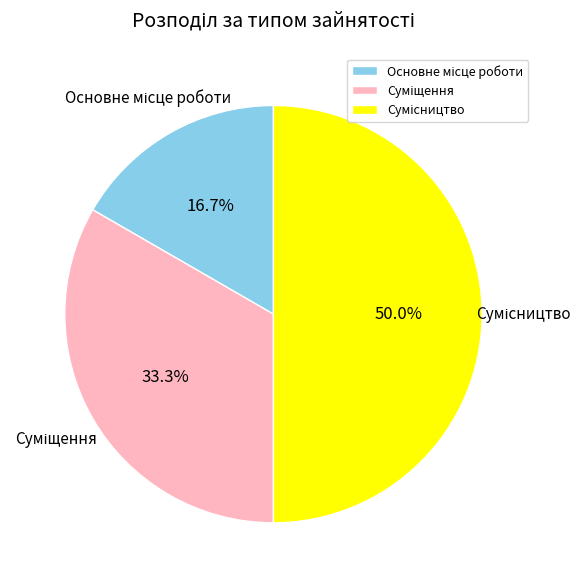

How many segments does this pie chart have?

3